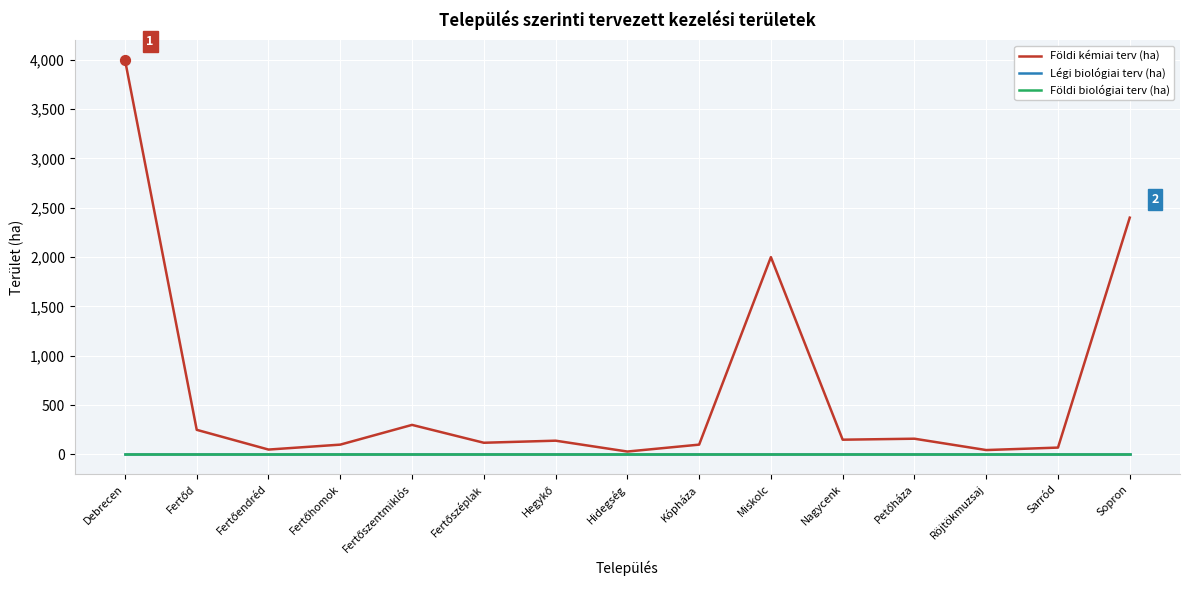

Does the chart have visible grid lines?

Yes